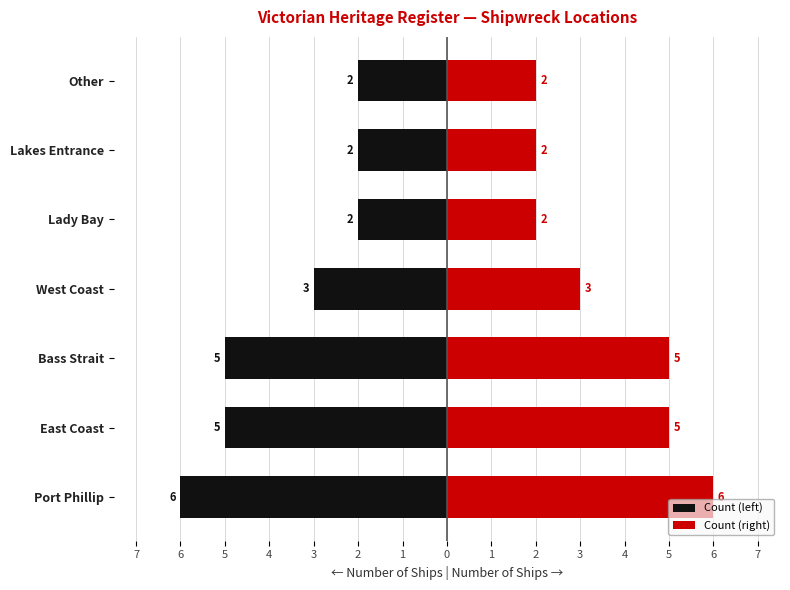

Is the value of Count (left) at West Coast greater than the value of Count (right) at Lakes Entrance?

No